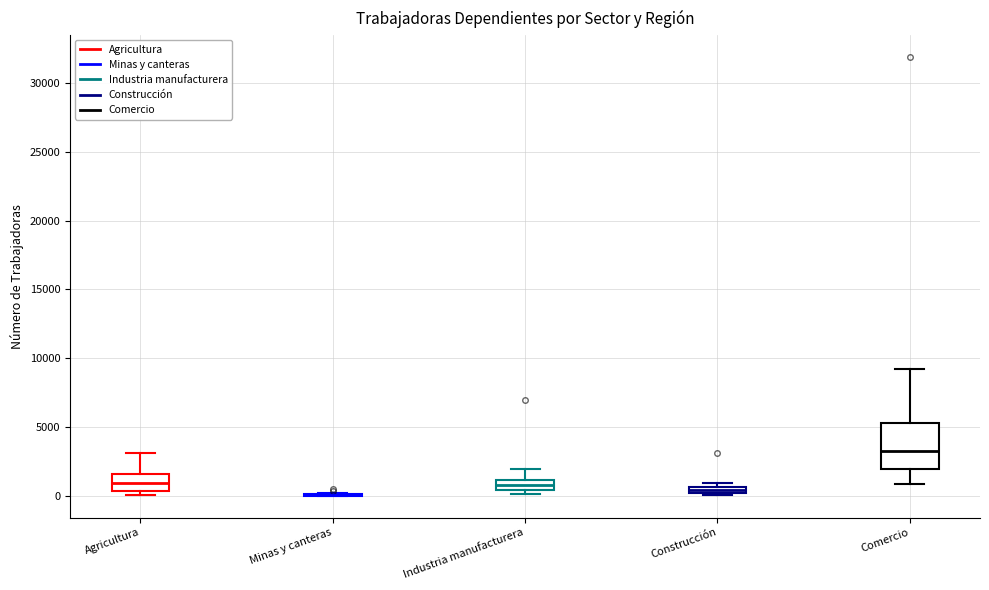

Comparing the boxes themselves (not the whiskers), which one is the tallest?

Comercio